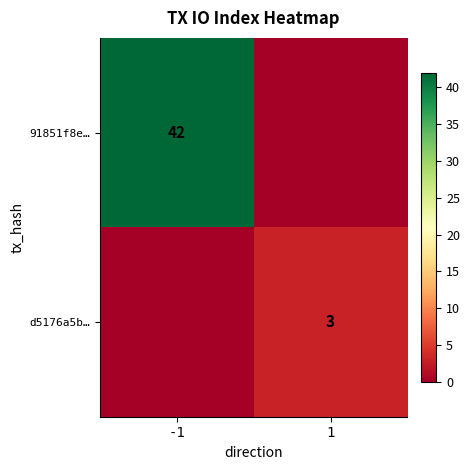

Between -1 and 1, which is larger?

-1